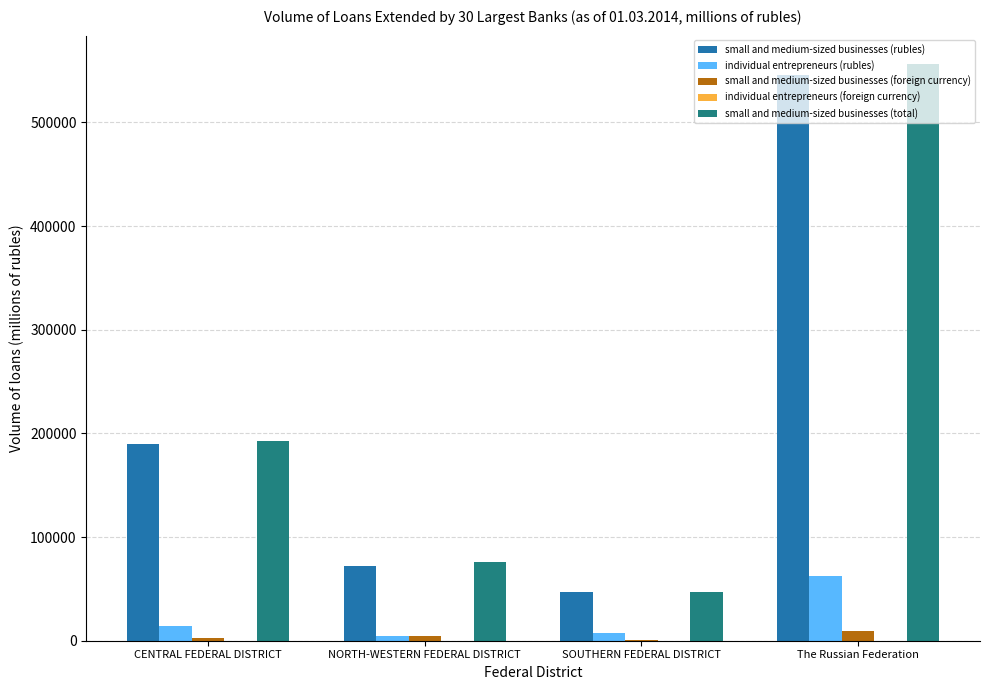

The value of small and medium-sized businesses (rubles) at CENTRAL FEDERAL DISTRICT is 299507. True or false?

False